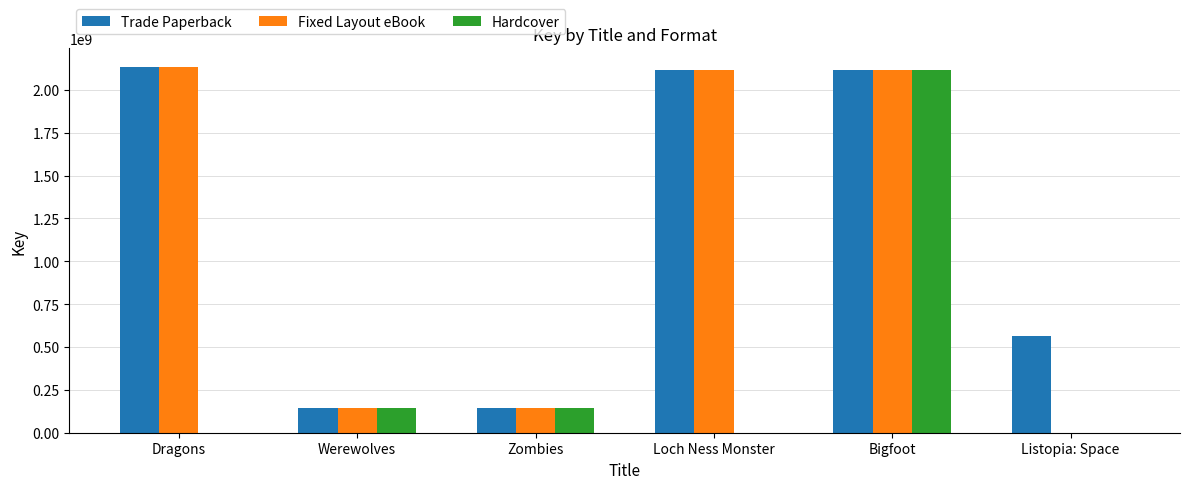

Between Dragons and Listopia: Space, which series saw the biggest shift?

Fixed Layout eBook